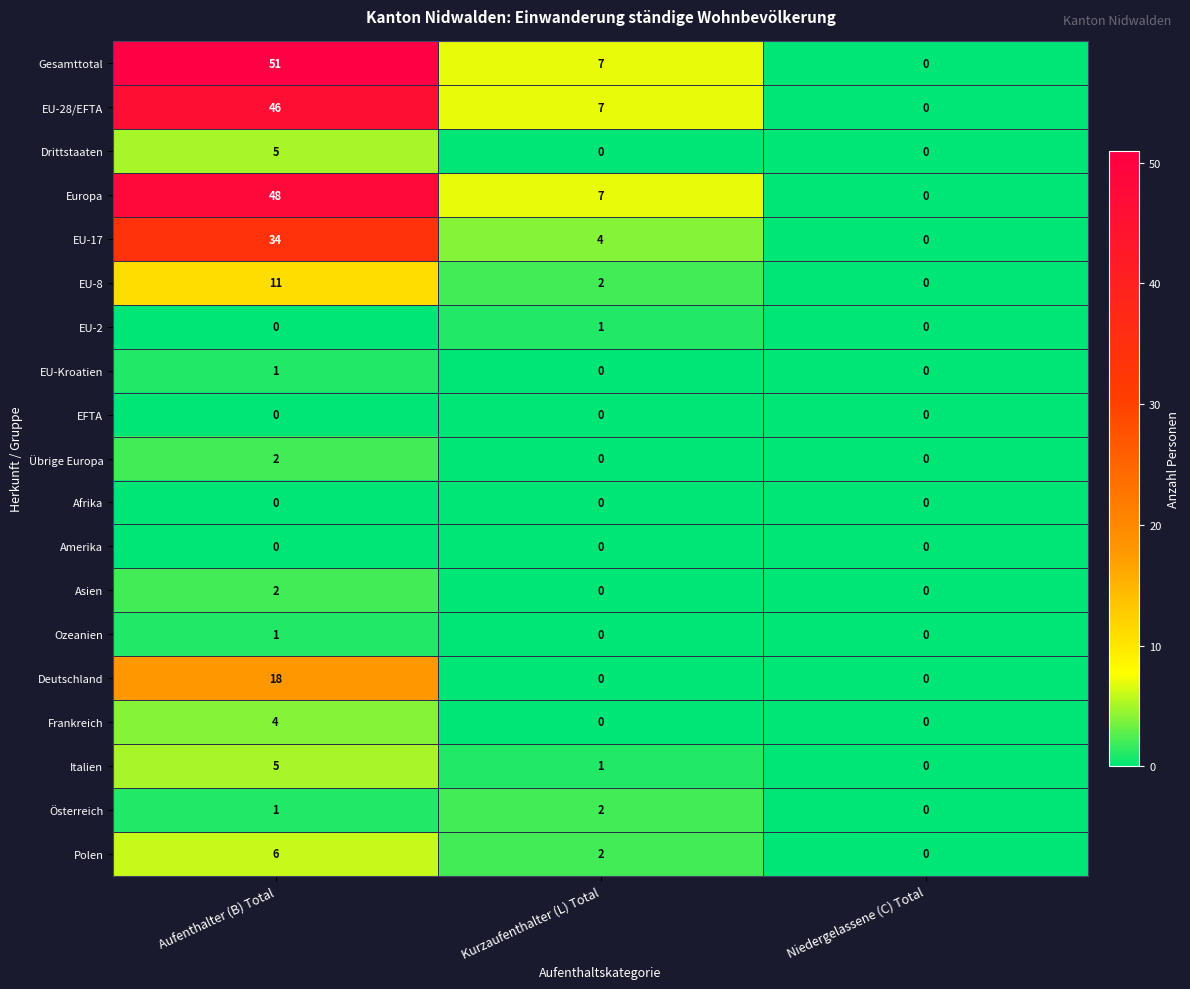

At which category is the sum across all series the highest?

Aufenthalter (B) Total